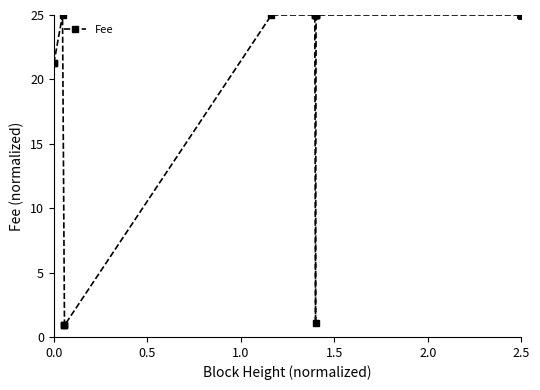

Reading left to right, transcribe all the data shown in this chart.

21.3	21.3	25.0	0.9	0.9	0.9	25.0	25.0	25.0	25.0	1.1	25.0	25.0	25.0	25.0	25.0	25.0	25.0	25.0	25.0	25.0	25.0	25.0	25.0	25.0	25.0	25.0	25.0